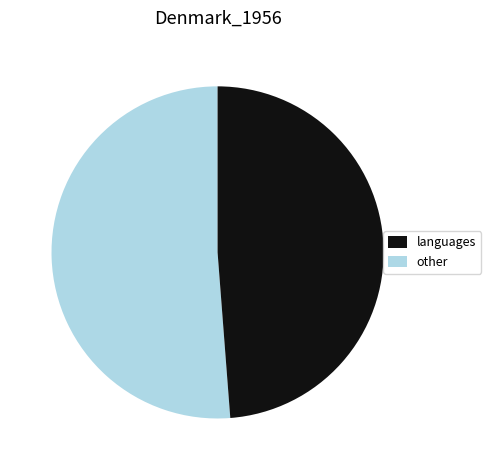

Does any single category account for the majority?

Yes